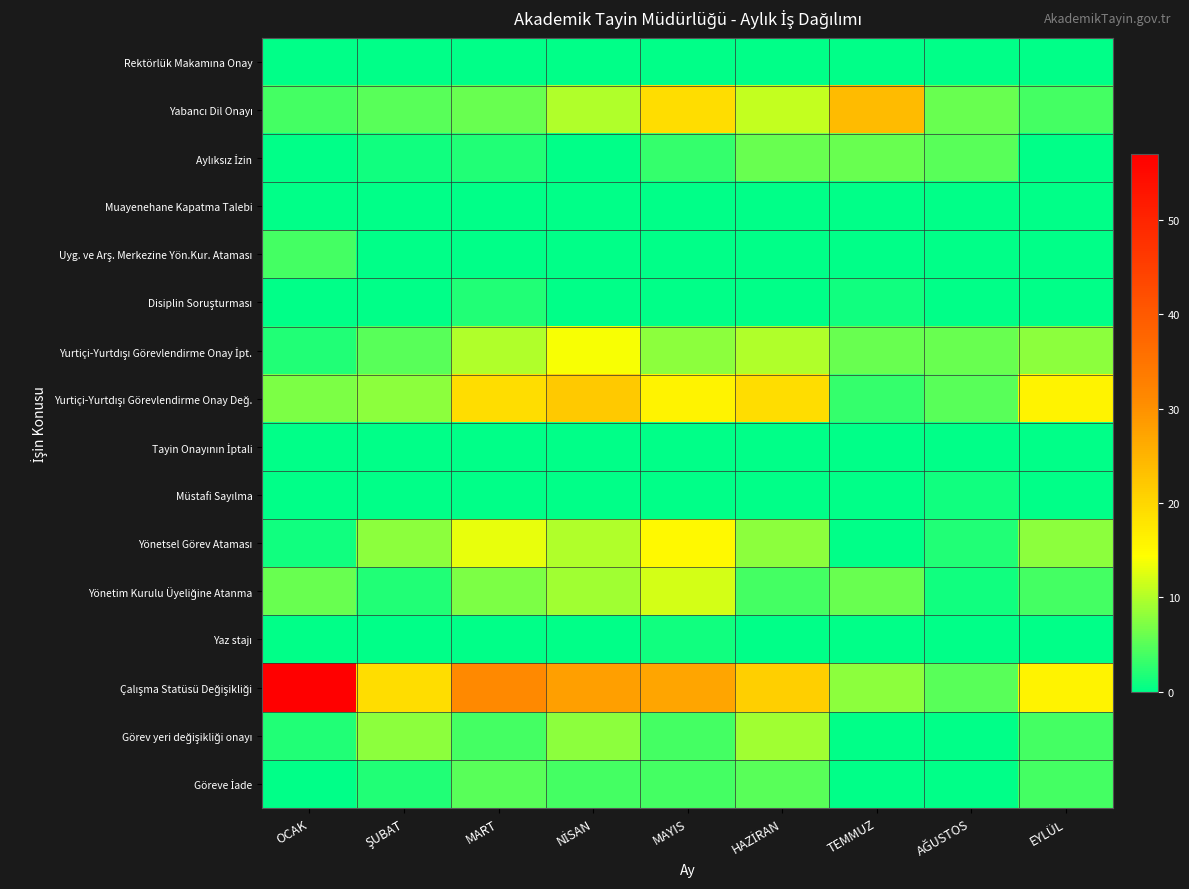

What is the total value across all series at NİSAN?

105